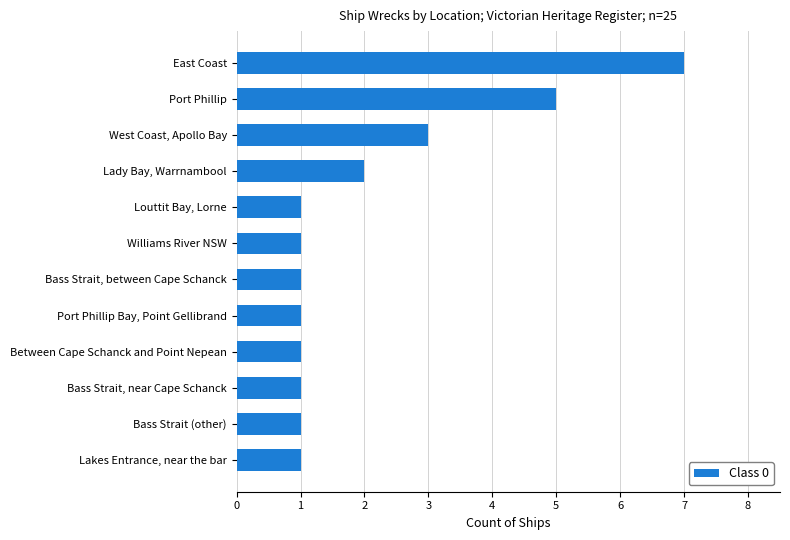

Does the chart contain stacked bars?

No